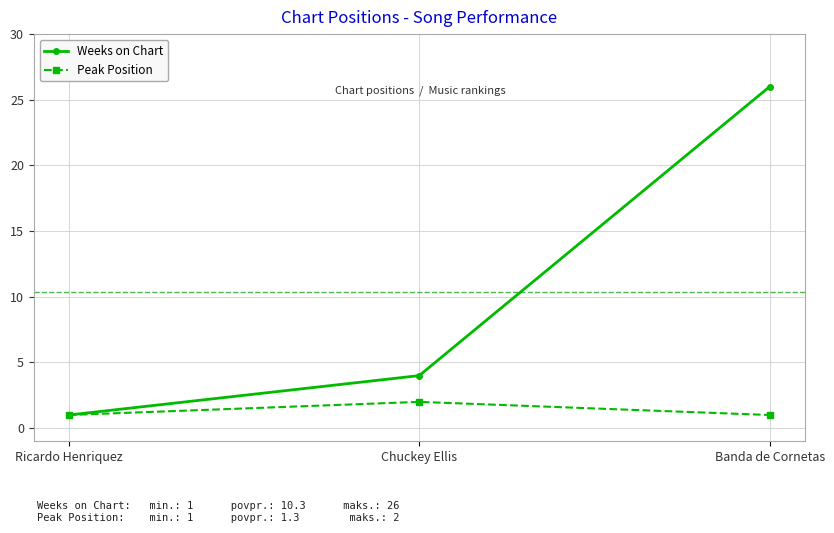

What is the average value of the Weeks on Chart series?

10